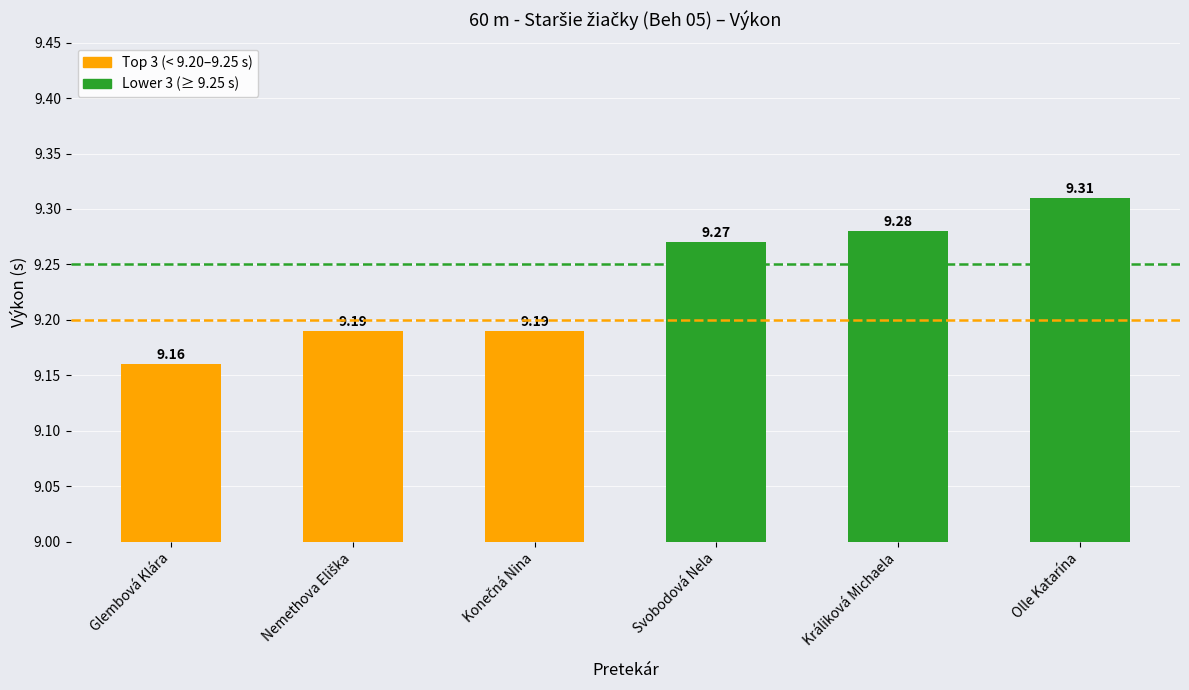

What is the label of the 1st bar from the right?

Olle Katarína